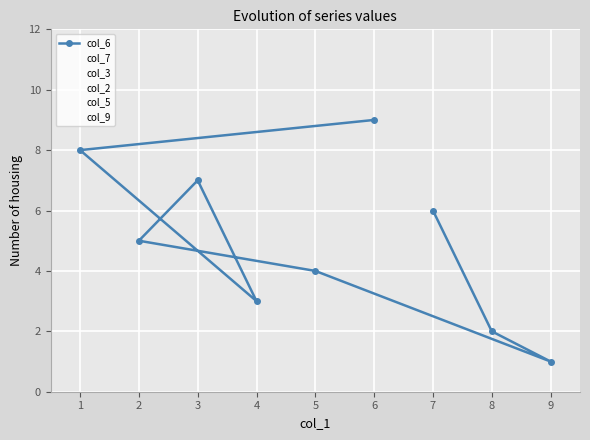

At which category does col_3 reach its first local valley?

9